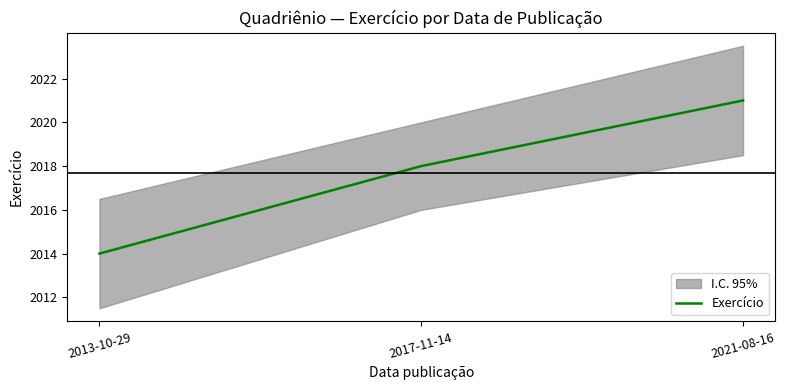

Is this an area chart (filled region under the line)?

No